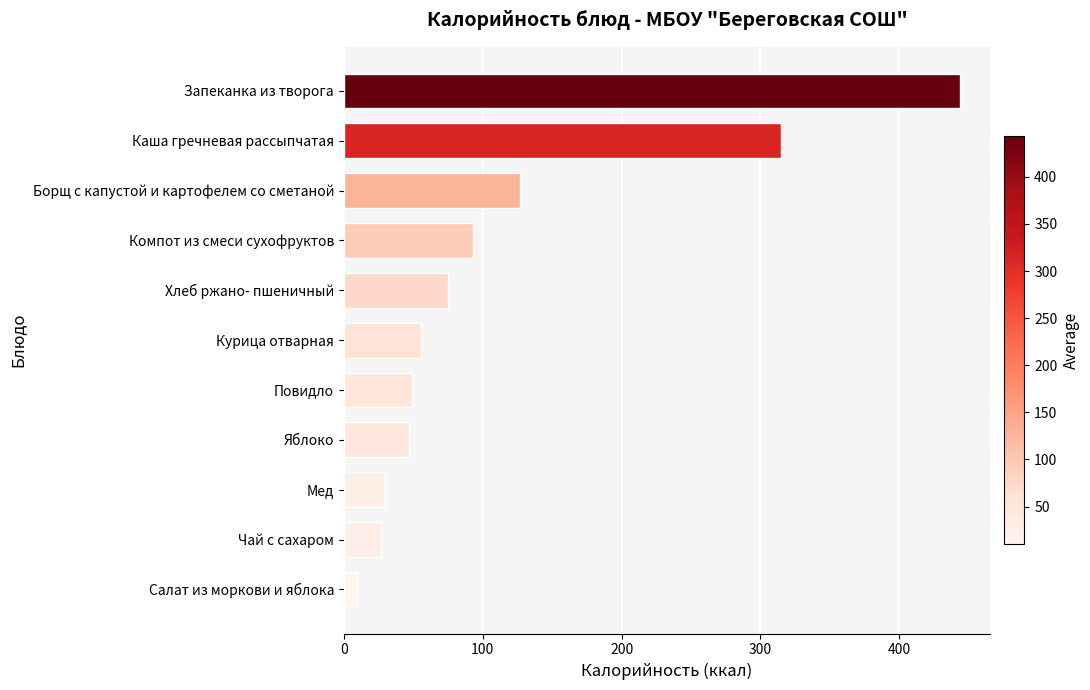

What is the sum of all values?

1271.1